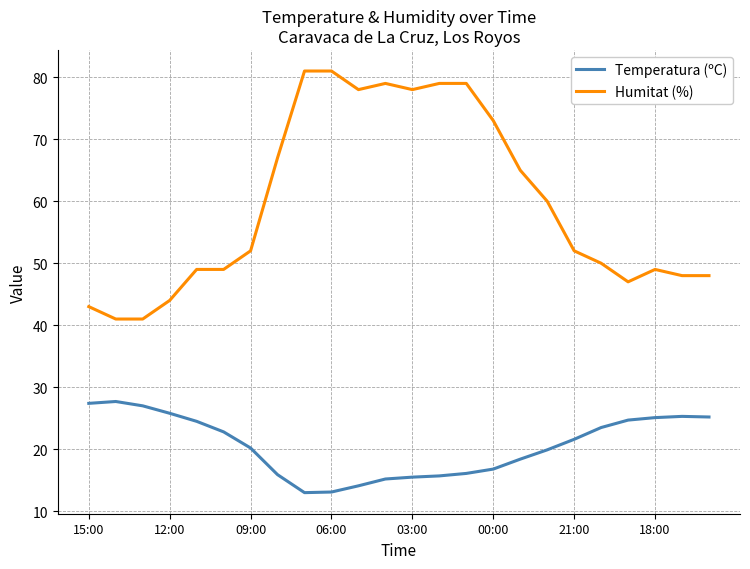

Rank the series by their maximum value, from highest to lowest.

Humitat (%), Temperatura (ºC)